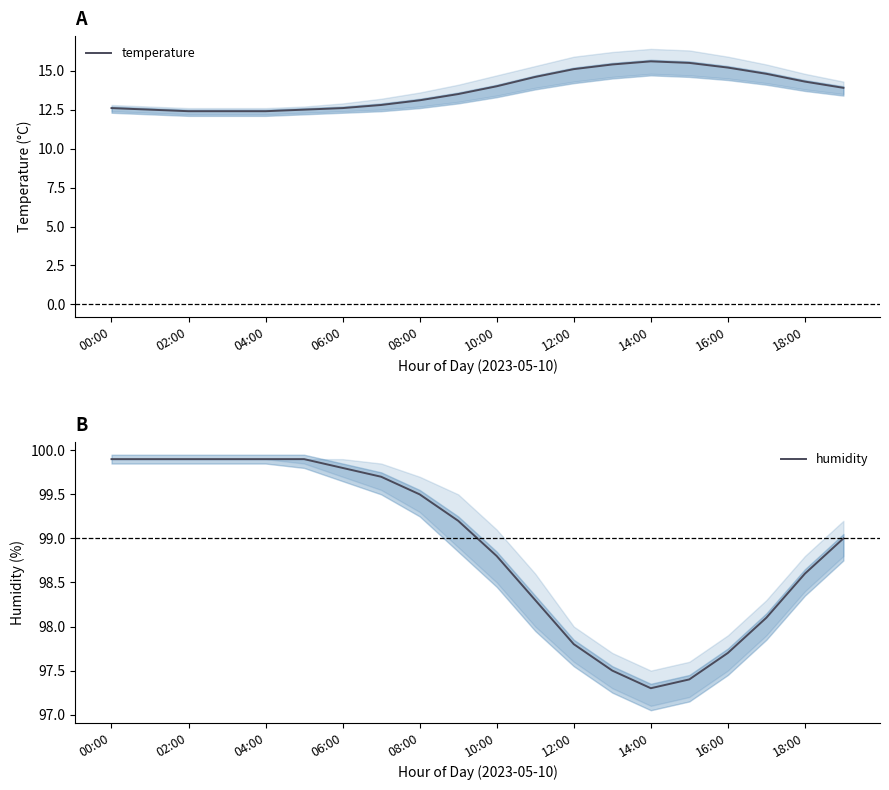

What are all the series names shown in the legend?

temperature, humidity